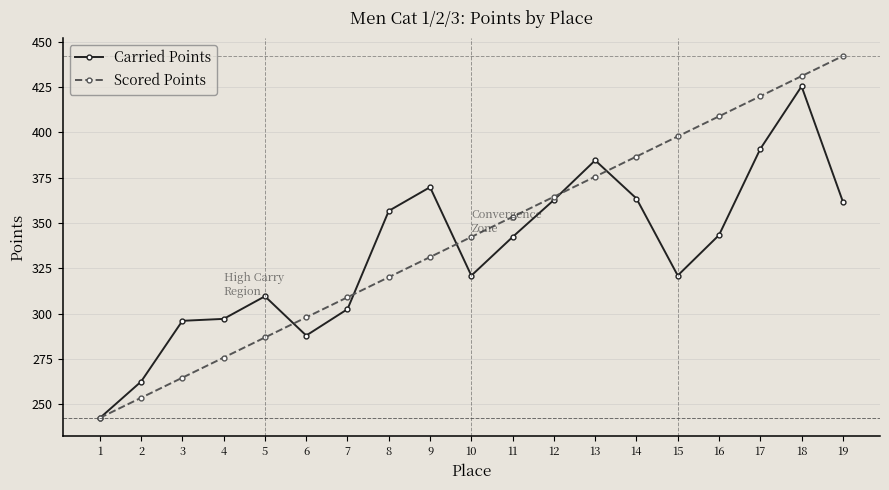

The value of Carried Points at 12 is 576.2. True or false?

False